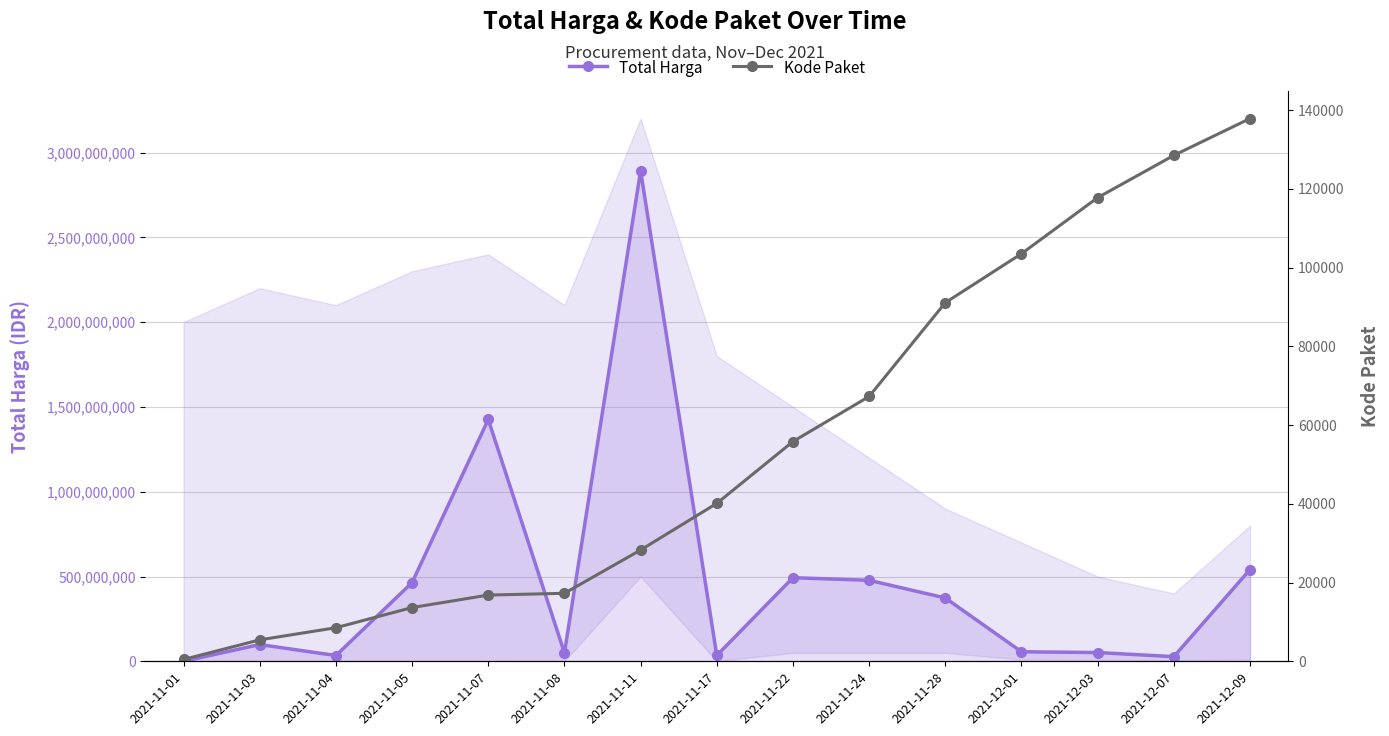

What is the spread (max minus min) of values at 2021-11-04?

33991470